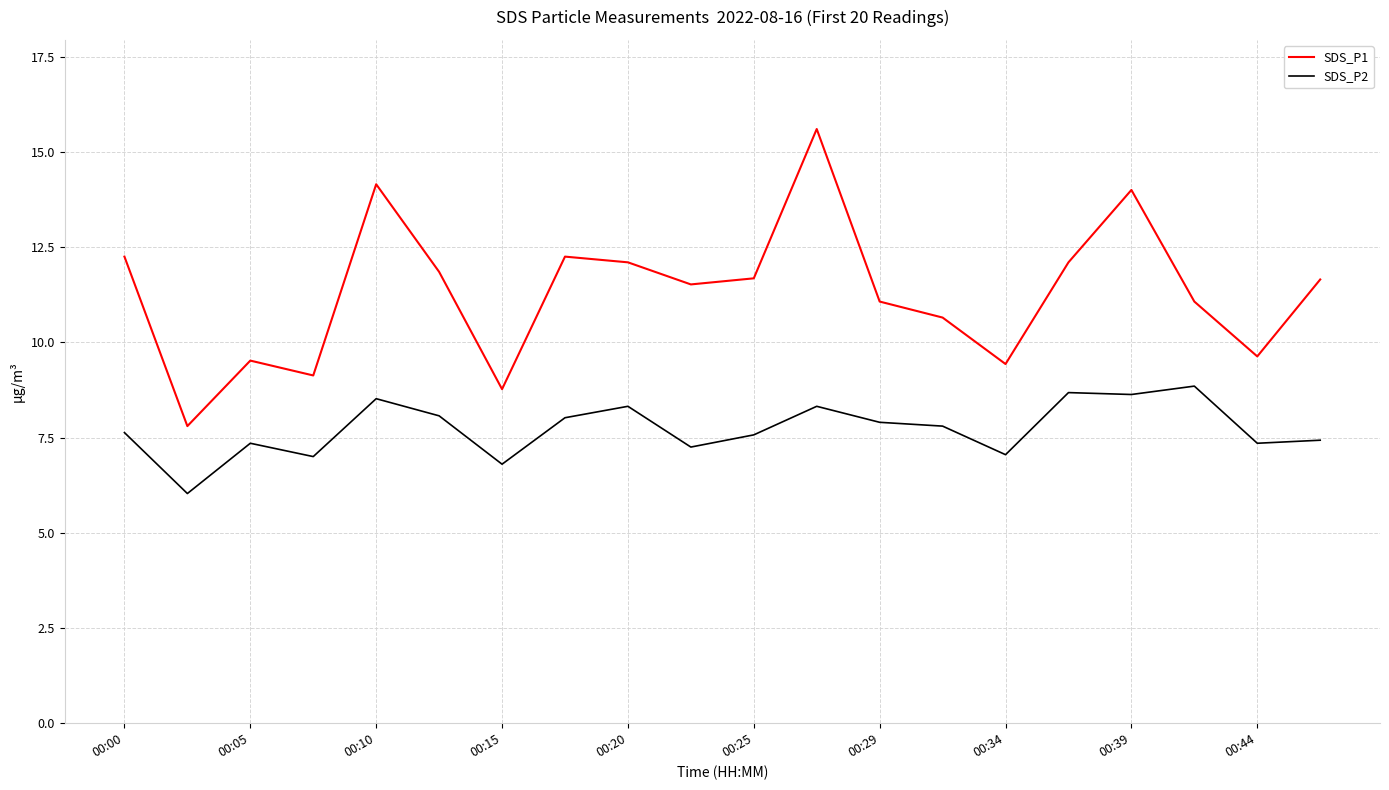

True or false: SDS_P1 and SDS_P2 intersect in this chart.

False